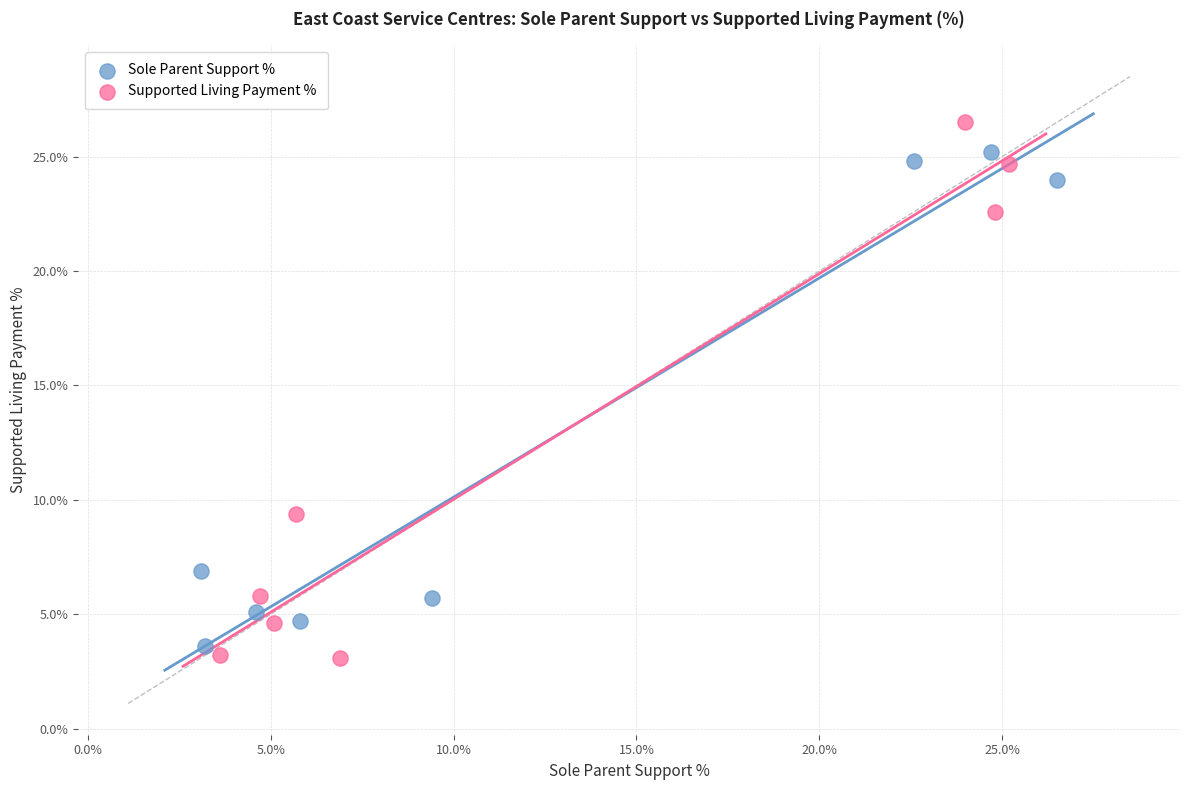

Which series reaches the maximum Y coordinate?

Supported Living Payment %